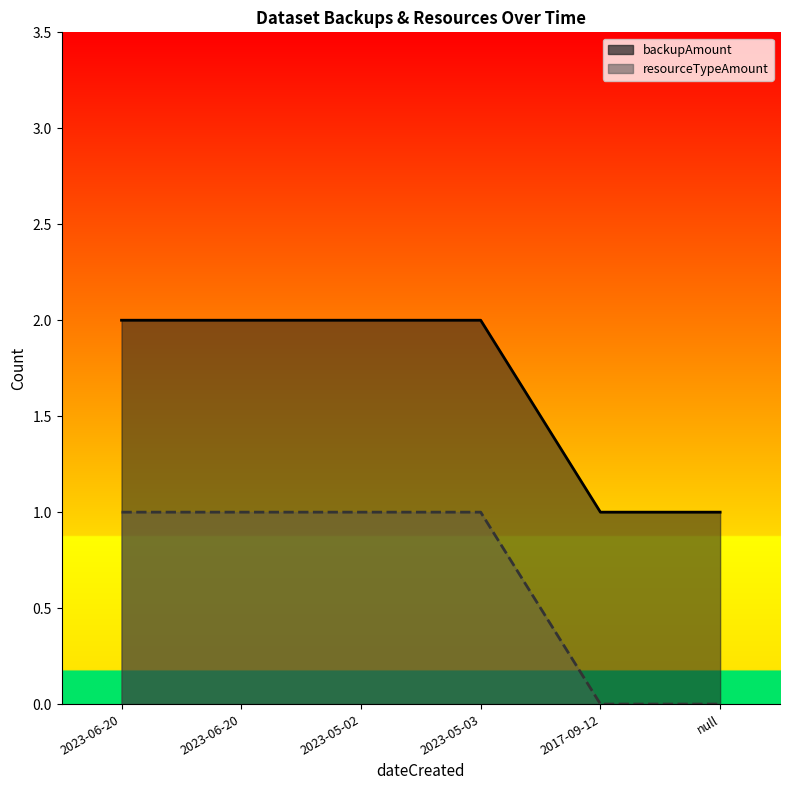

Rank the series by their maximum value, from lowest to highest.

resourceTypeAmount, backupAmount